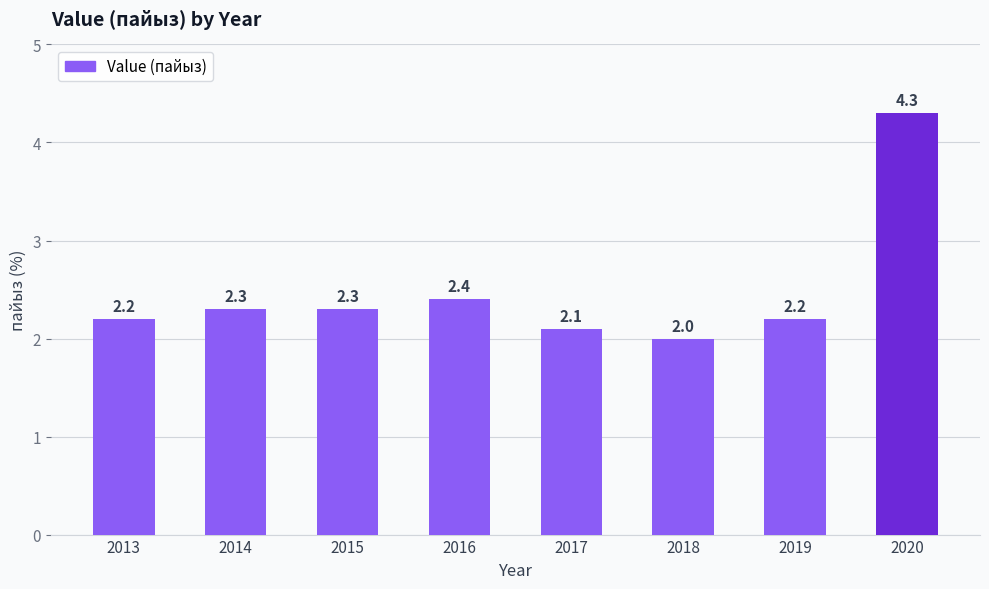

What value does the data have at 2016?

2.4